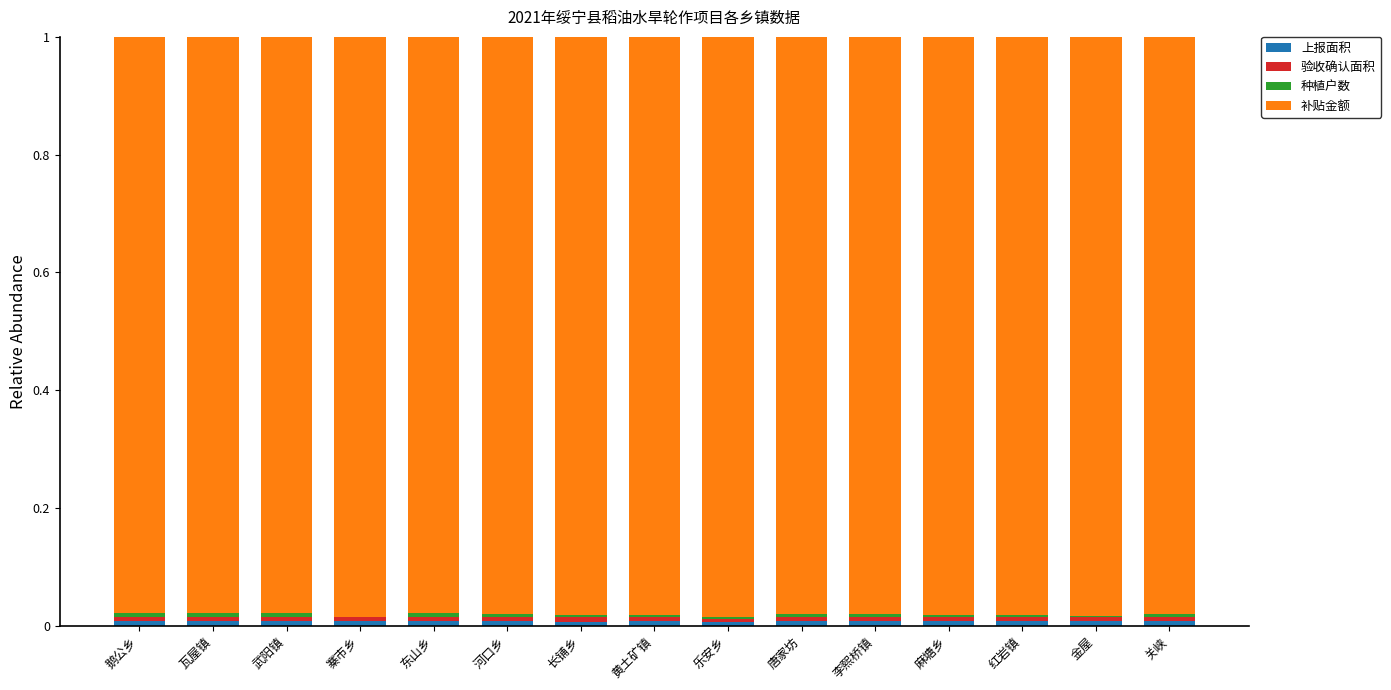

Are the bars horizontal?

No